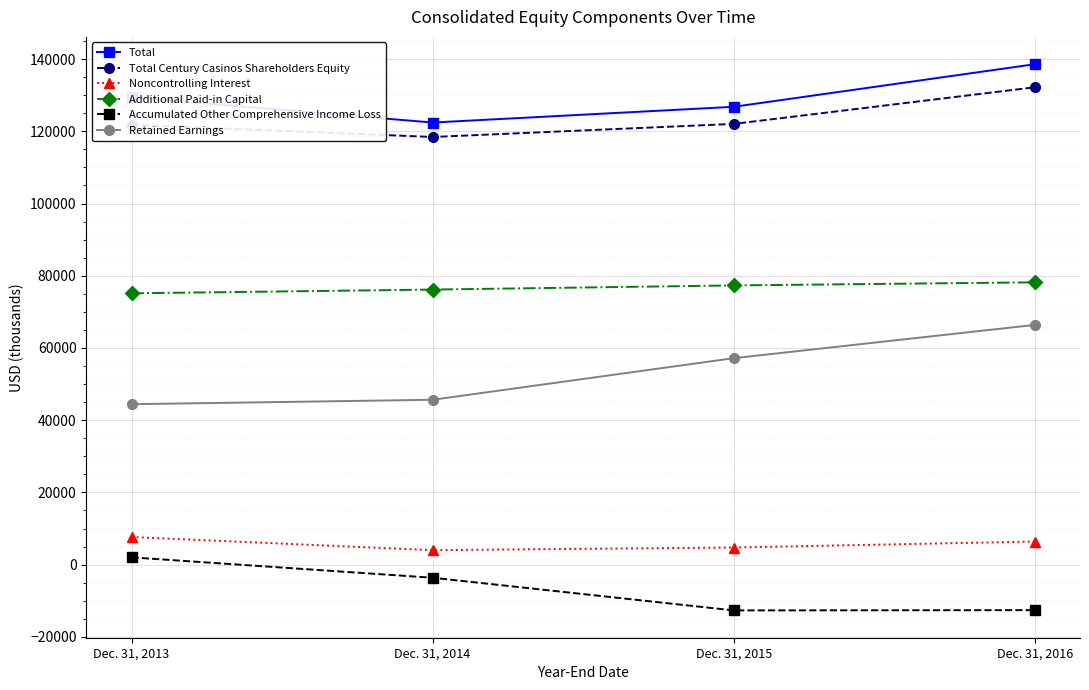

List the labels in order of Retained Earnings value, smallest first.

Dec. 31, 2013, Dec. 31, 2014, Dec. 31, 2015, Dec. 31, 2016